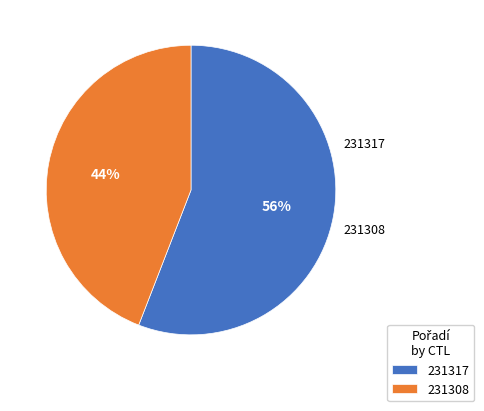

Combined, do 231317 and 231308 account for over 50%?

Yes